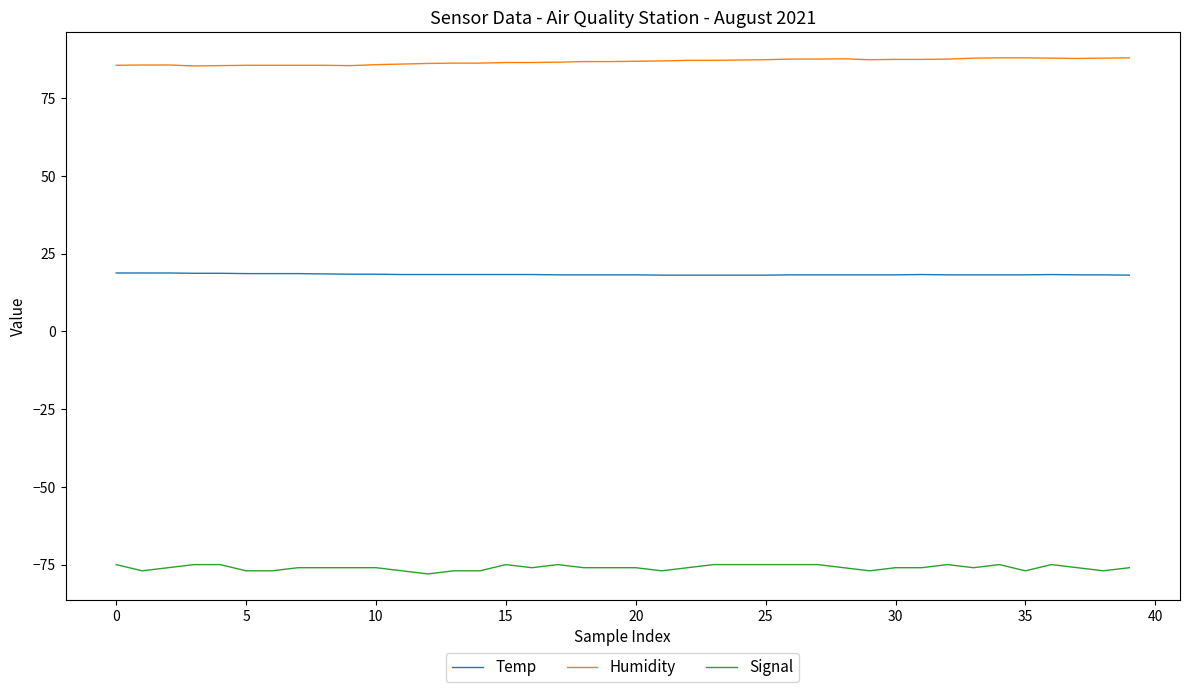

How many series are shown in this chart?

3